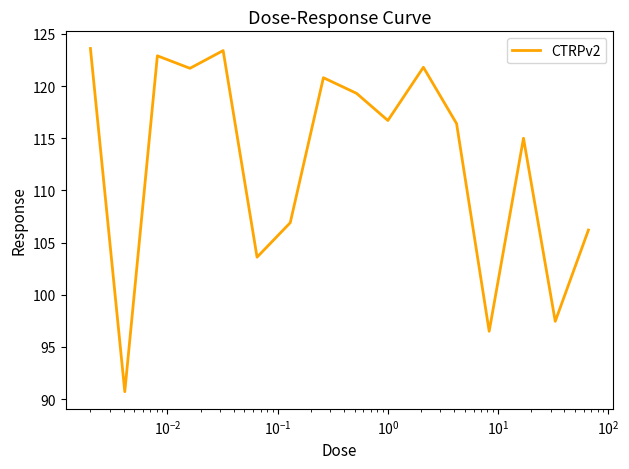

What is the maximum value shown in the chart?

123.6